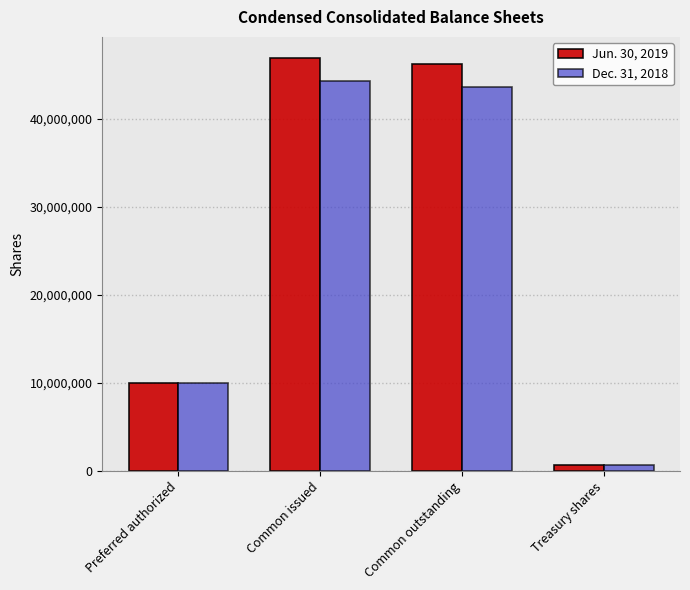

What is the label of the 4th bar from the left?

Treasury shares